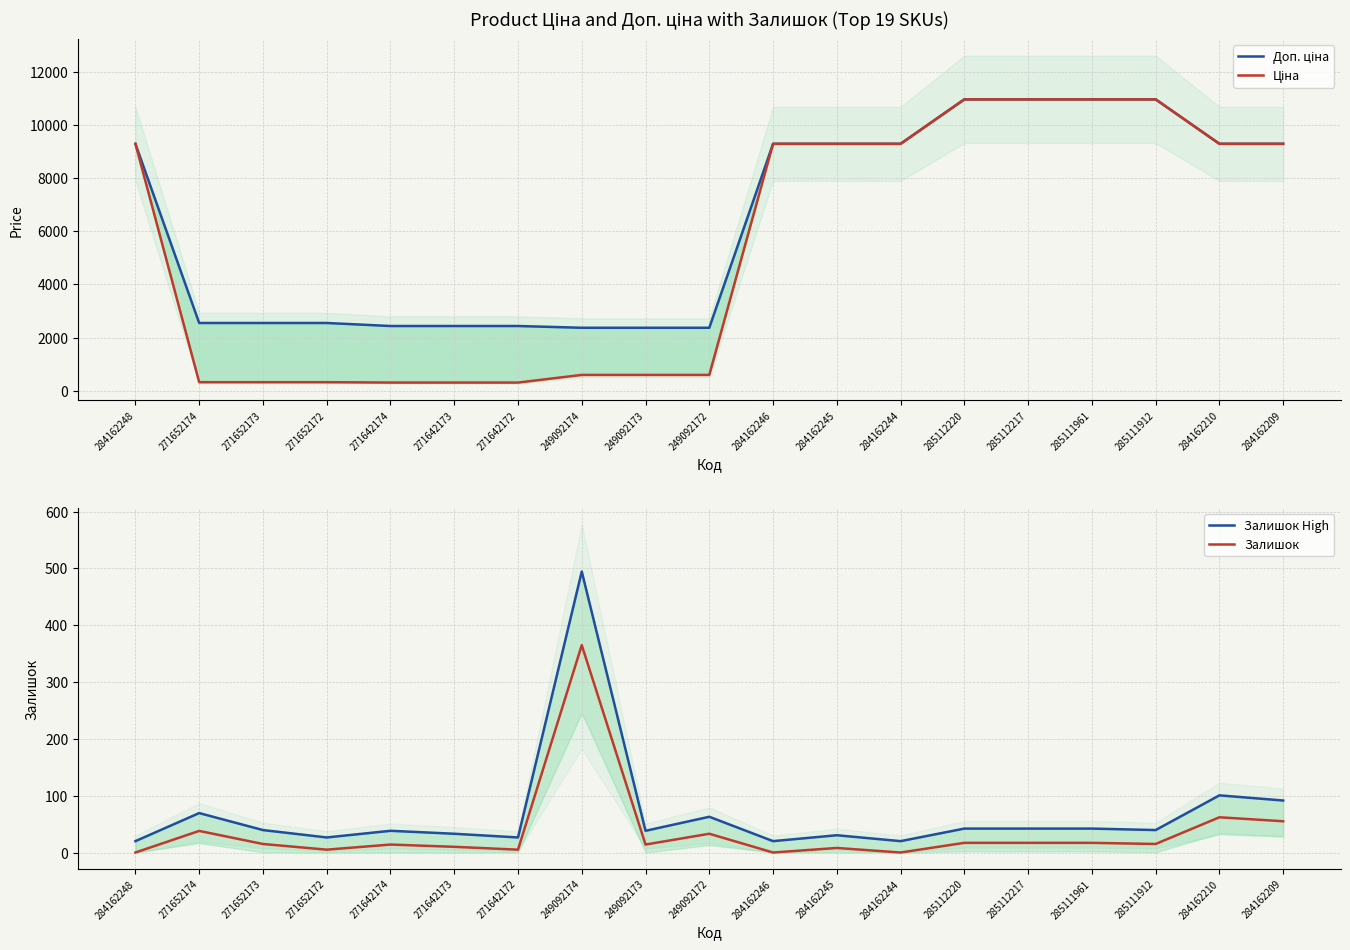

The value of Доп. ціна at 285112220 is 2782.2. True or false?

False